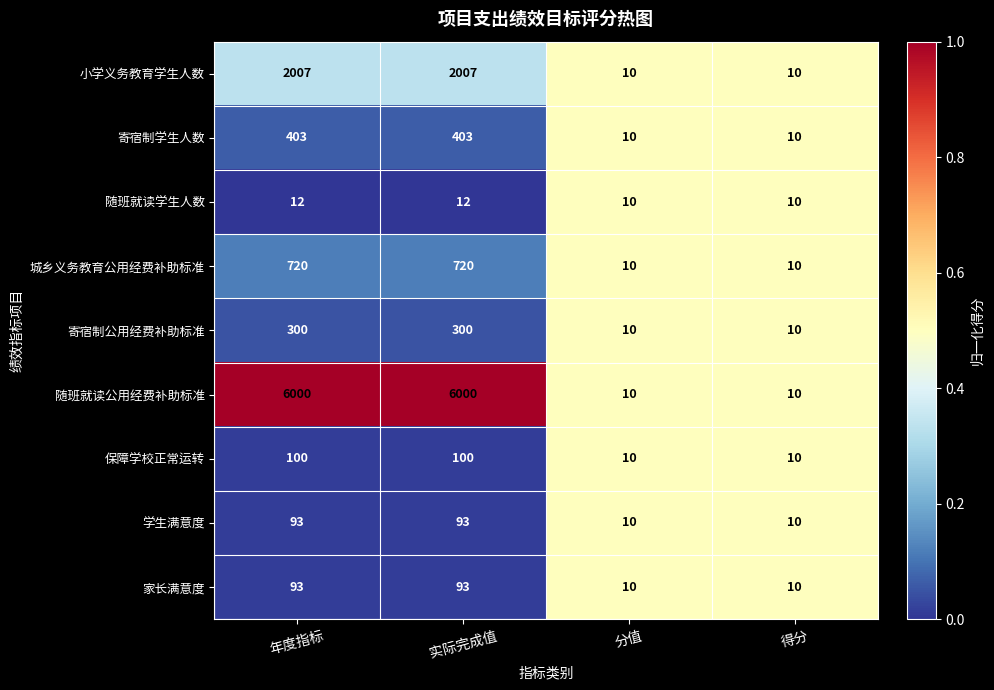

What value does the 学生满意度 series have at 得分, to the nearest 10?

10